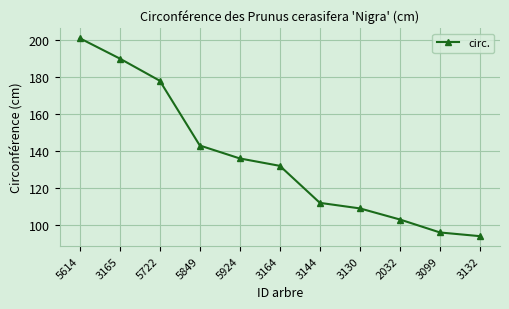

List the labels in order of value, largest first.

5614, 3165, 5722, 5849, 5924, 3164, 3144, 3130, 2032, 3099, 3132